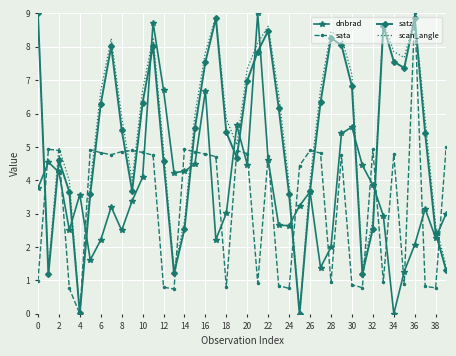

What is the highest value of the sata series?

9.0